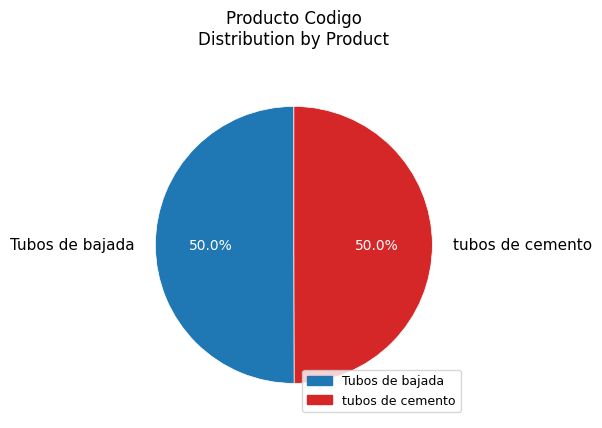

What is the ratio of the value at Tubos de bajada to the value at tubos de cemento?

1.0